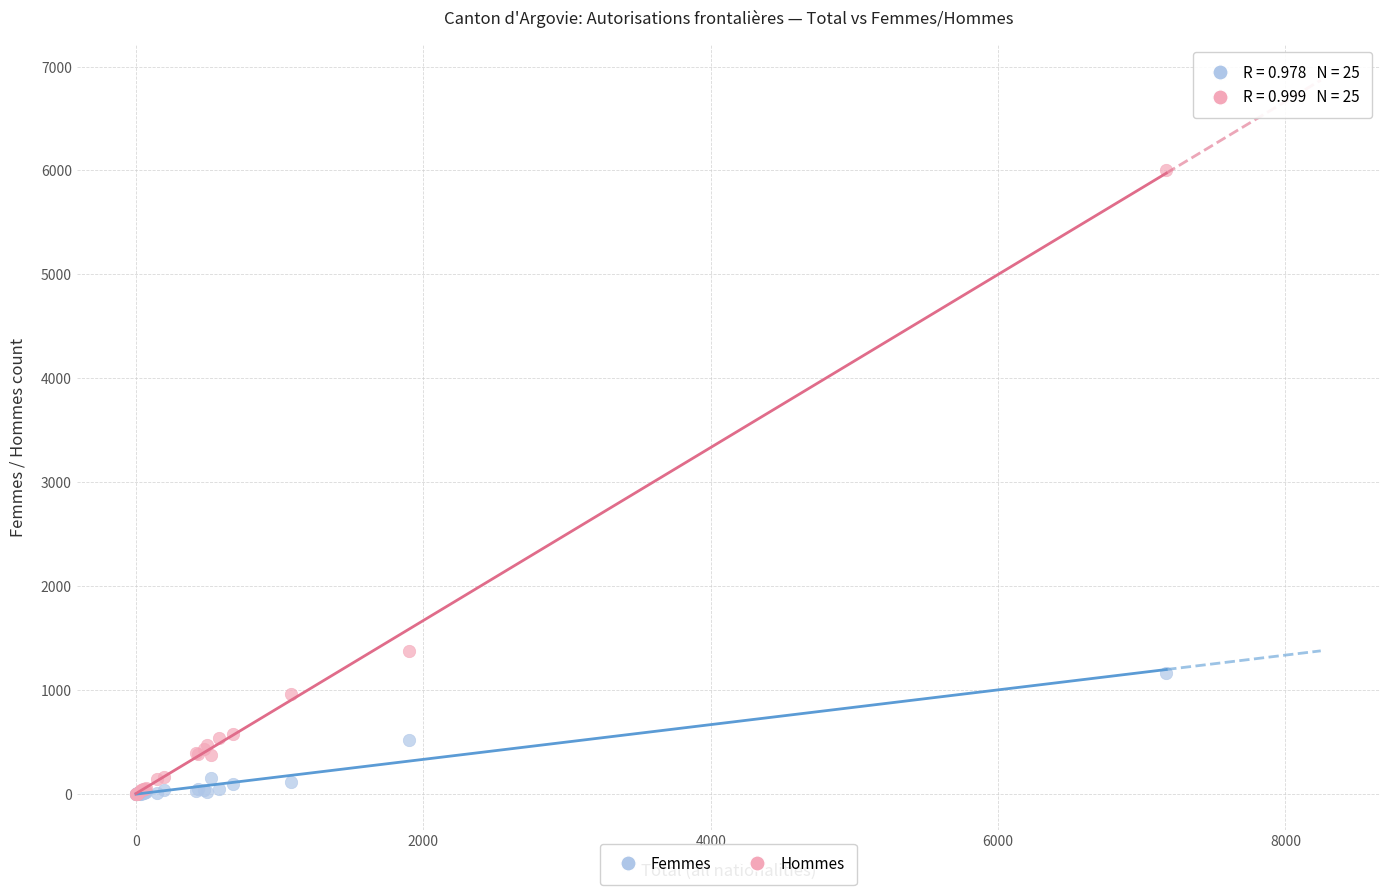

Which series contains the highest Y value?

Hommes